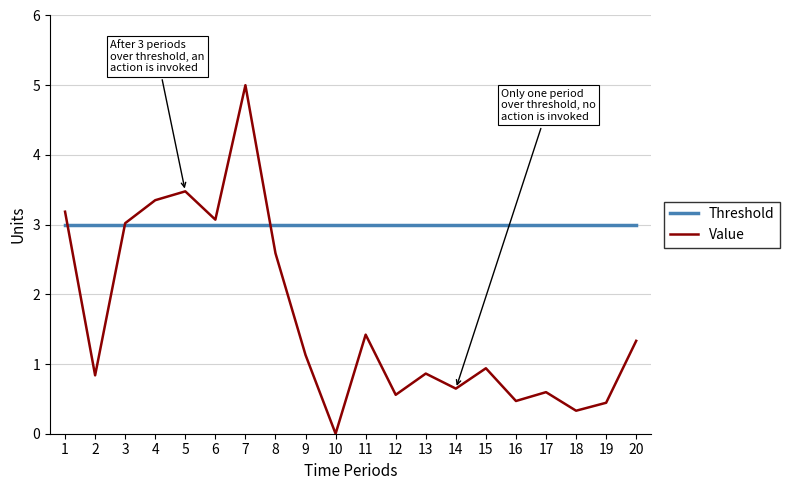

What is the difference between the highest and lowest values at 11?

1.6